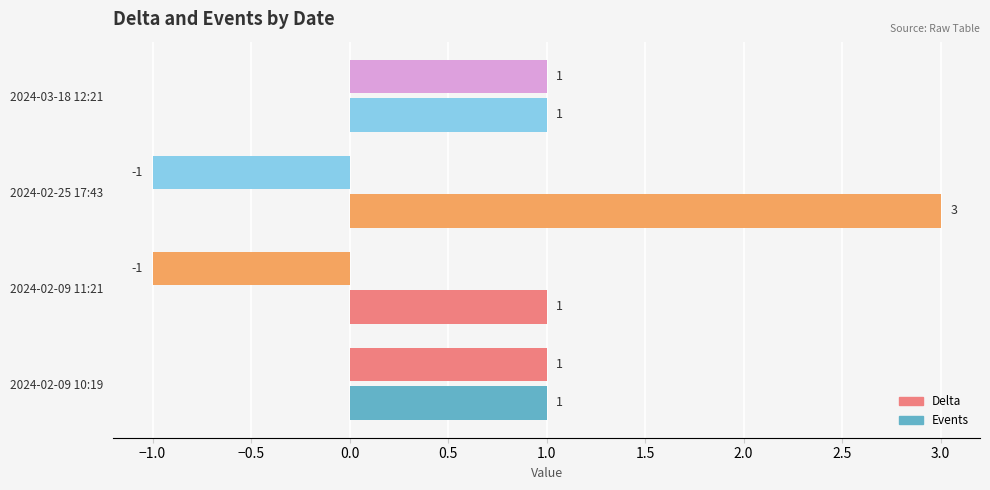

How many data points does each series have?

4